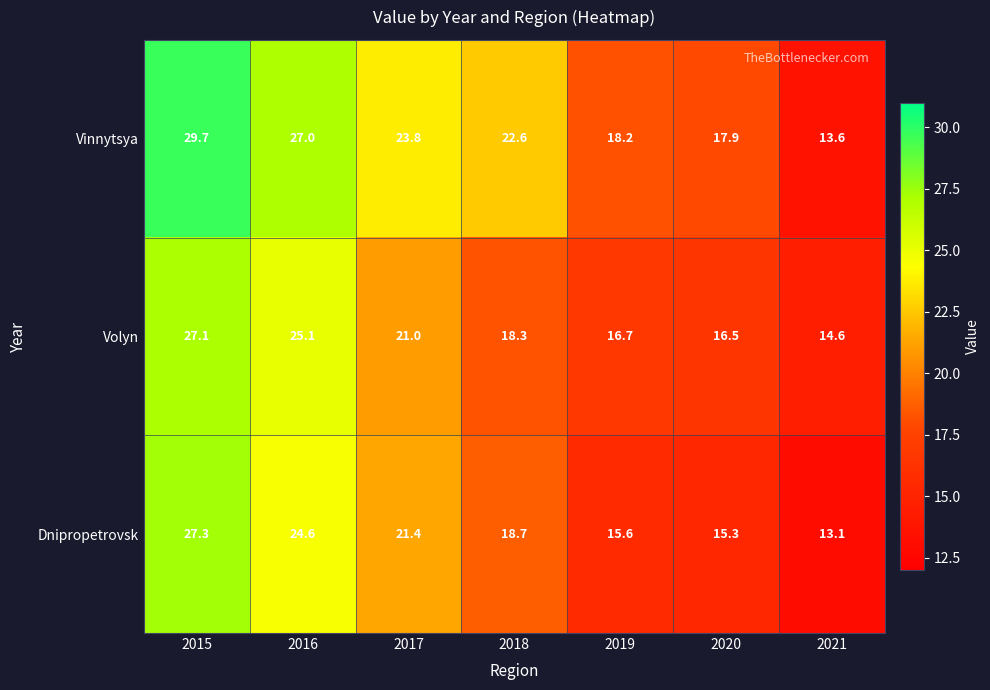

List the series in order of their overall mean, lowest first.

Dnipropetrovsk, Volyn, Vinnytsya